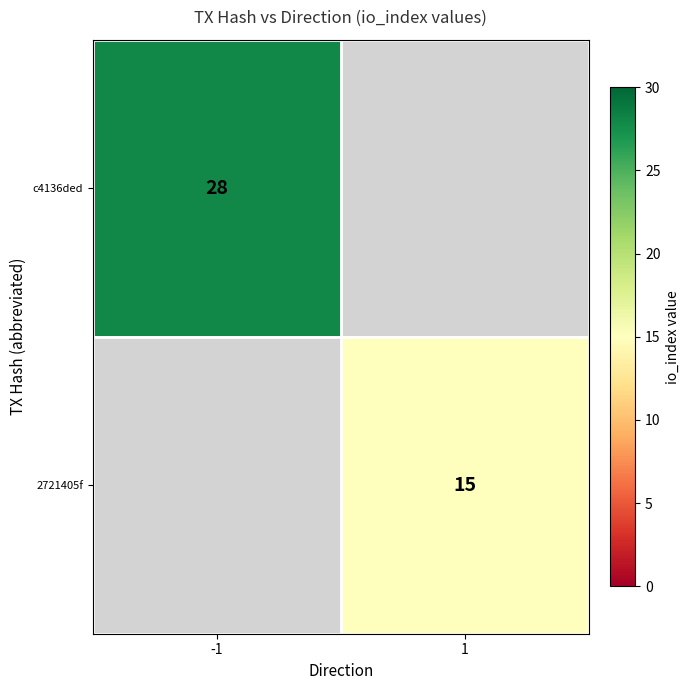

True or false: 2721405f has a value of 10 at 1.

False